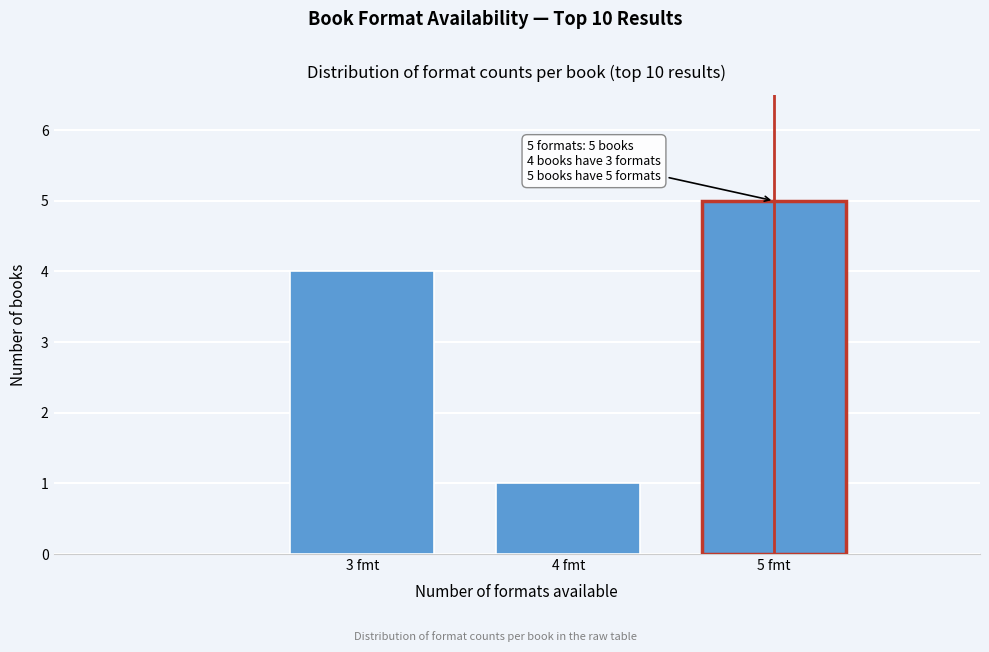

Reading left to right, list all the values displayed in this chart.

4	1	5